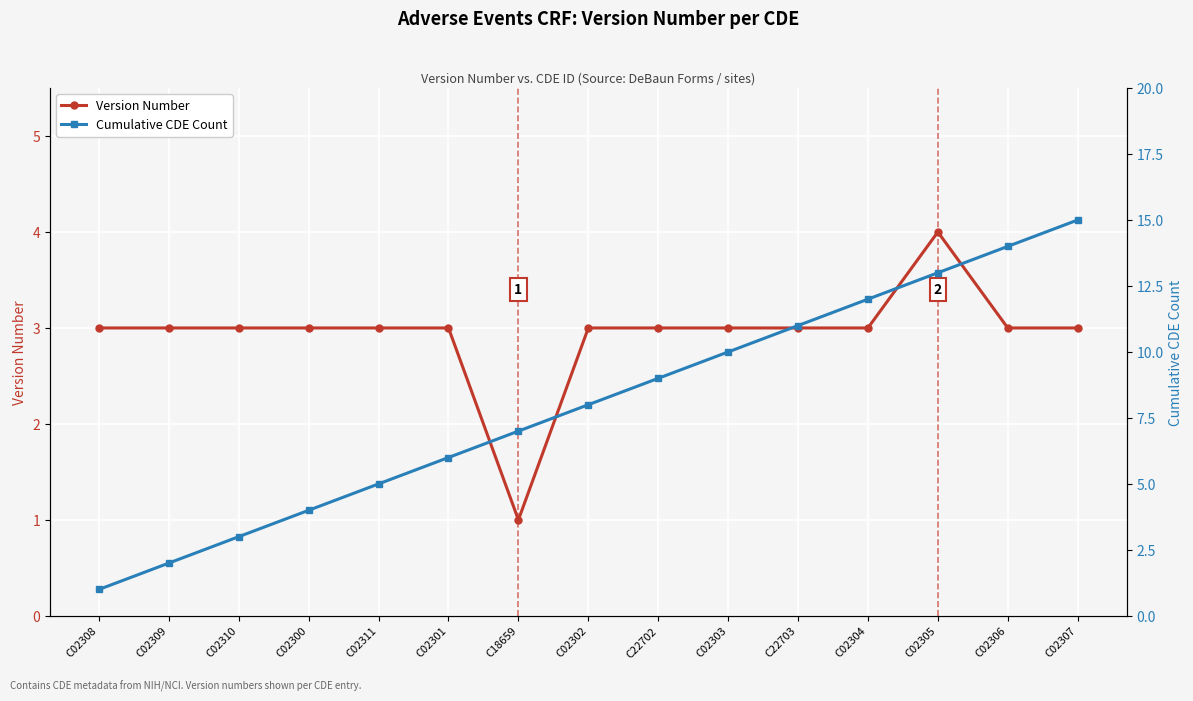

At which label is Cumulative CDE Count closest to 8?

C02302